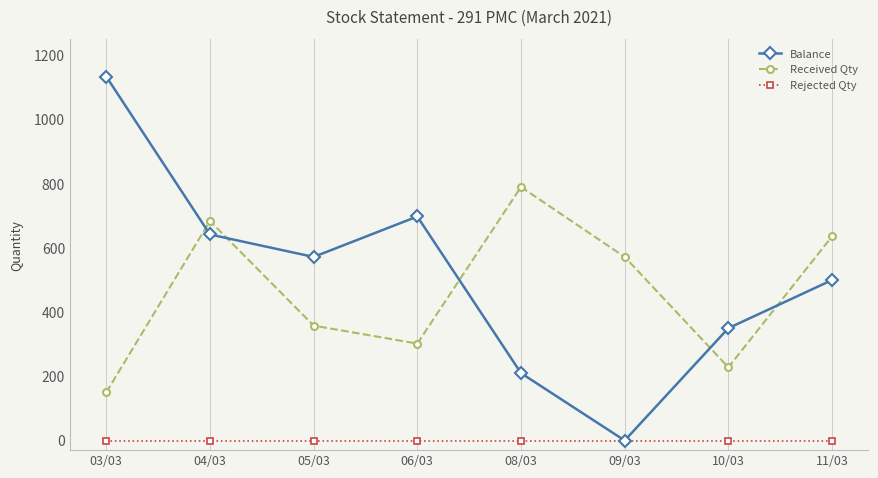

Reading right to left, what are all the values shown in this chart?

Balance: 500	350	0	210	698	572	642	1134
Received Qty: 636	228	572	790	302	358	684	150
Rejected Qty: 0	0	0	0	0	0	0	0